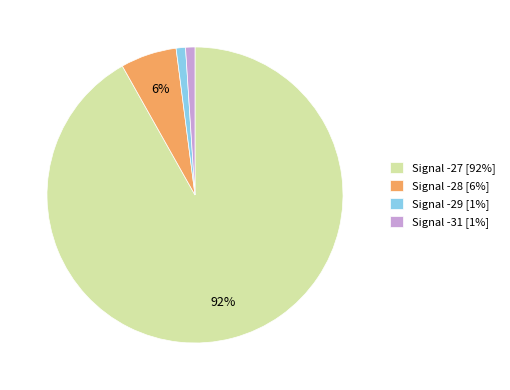

Is the sum of Signal -28 [6%] and Signal -29 [1%] greater than half?

No